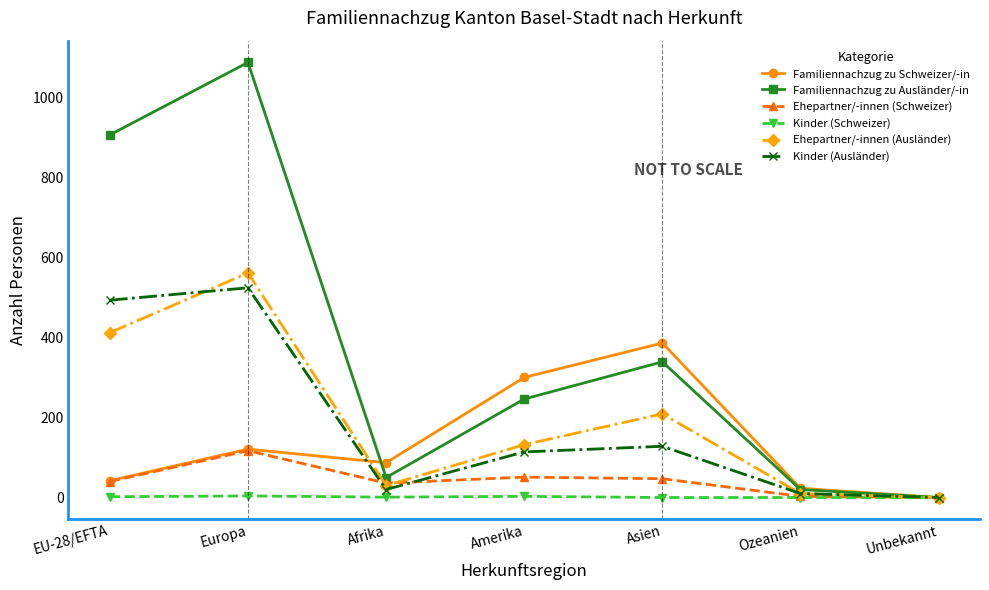

Count the number of categories in the chart.

7